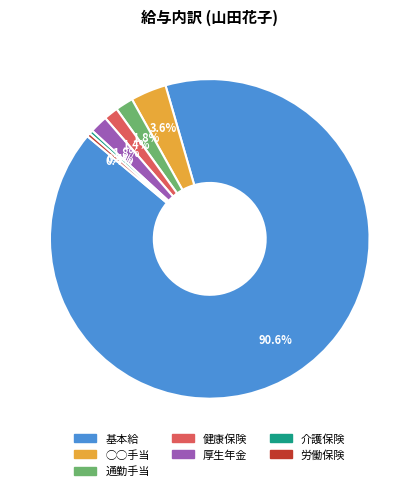

Do 労働保険 and 通勤手当 together represent more than half of the pie?

No